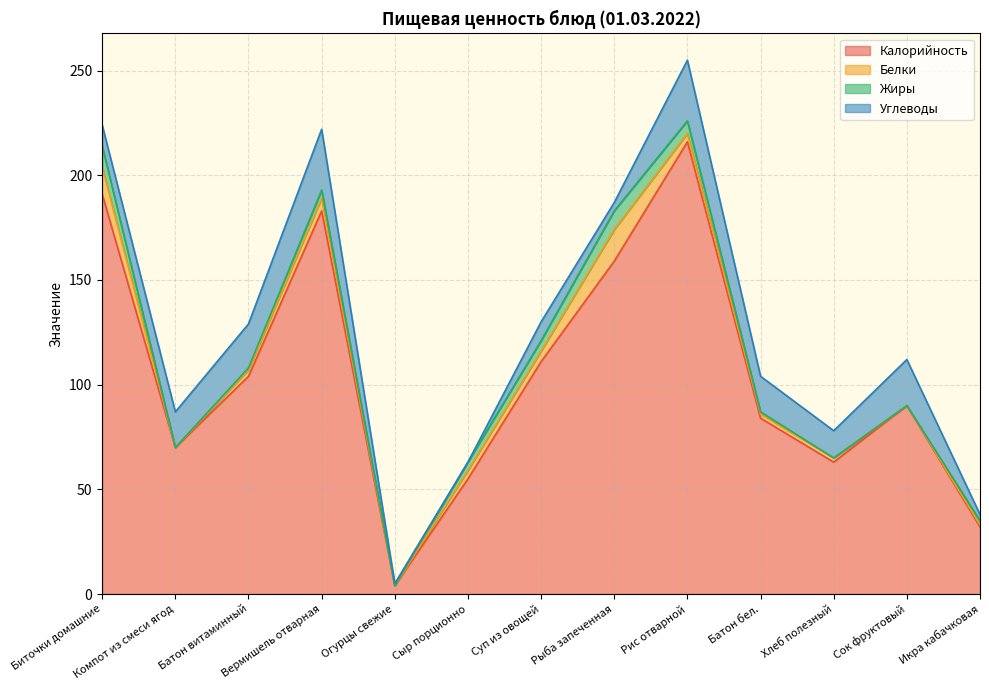

Is it true that Калорийность equals 111 at Суп из овощей?

True